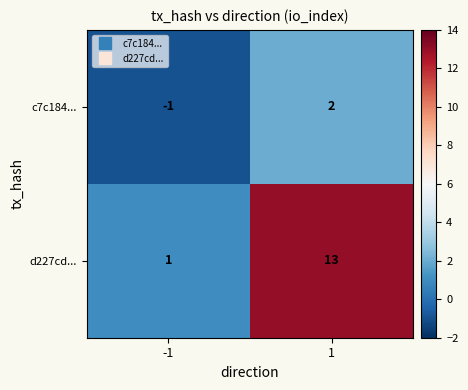

What is the spread (max minus min) of values at -1?

2